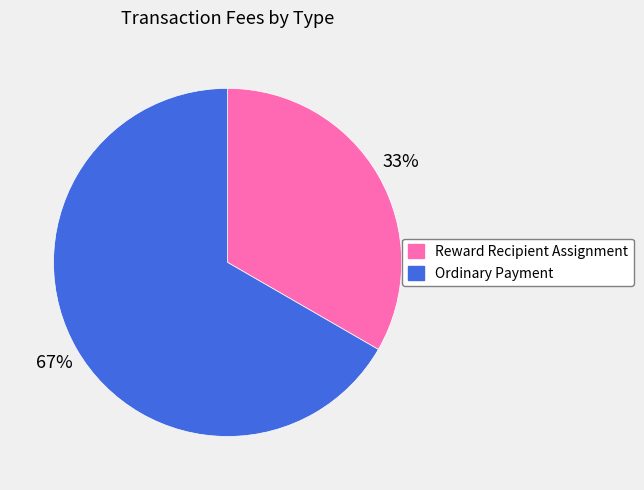

Is the sum of Ordinary Payment and Reward Recipient Assignment greater than half?

Yes